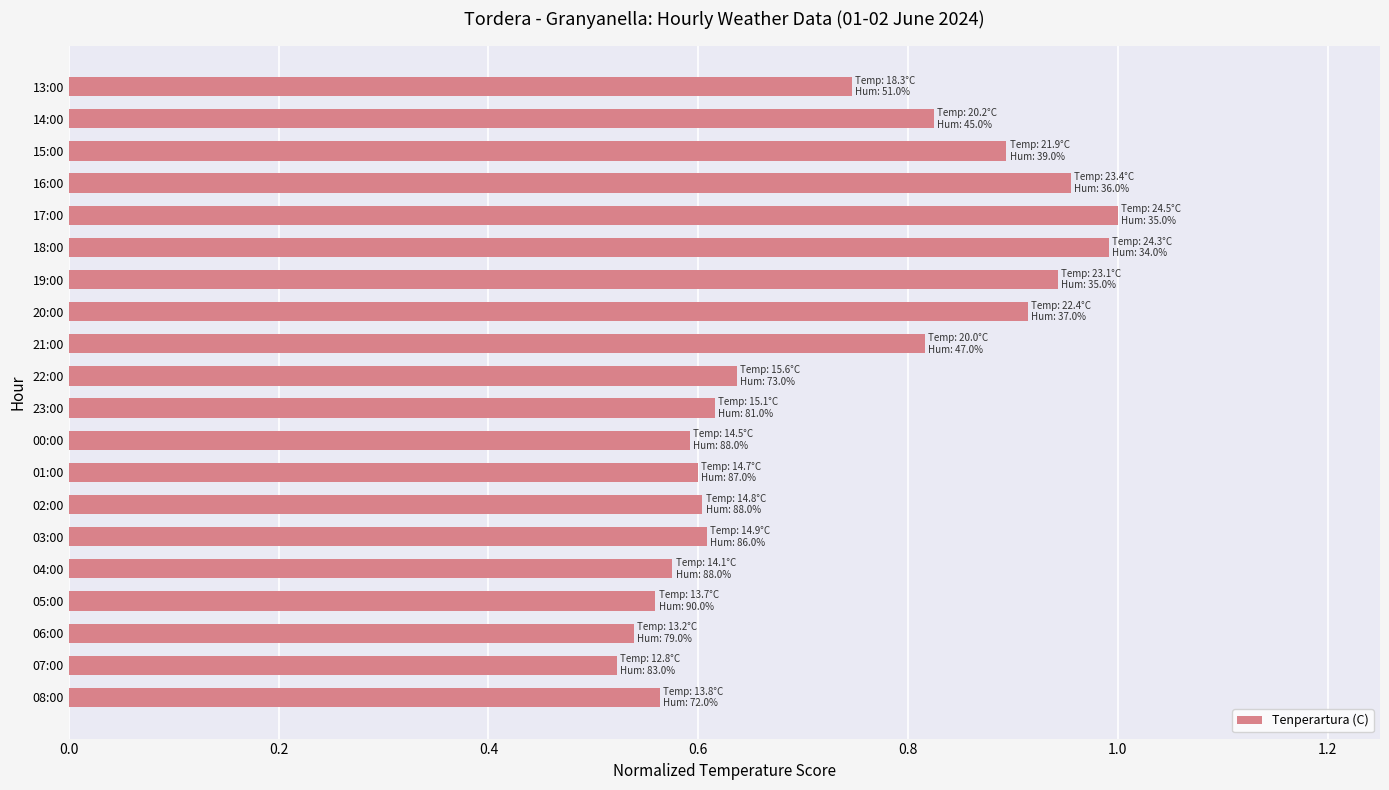

What is the sum of the values at 07:00 and 13:00?

1.3